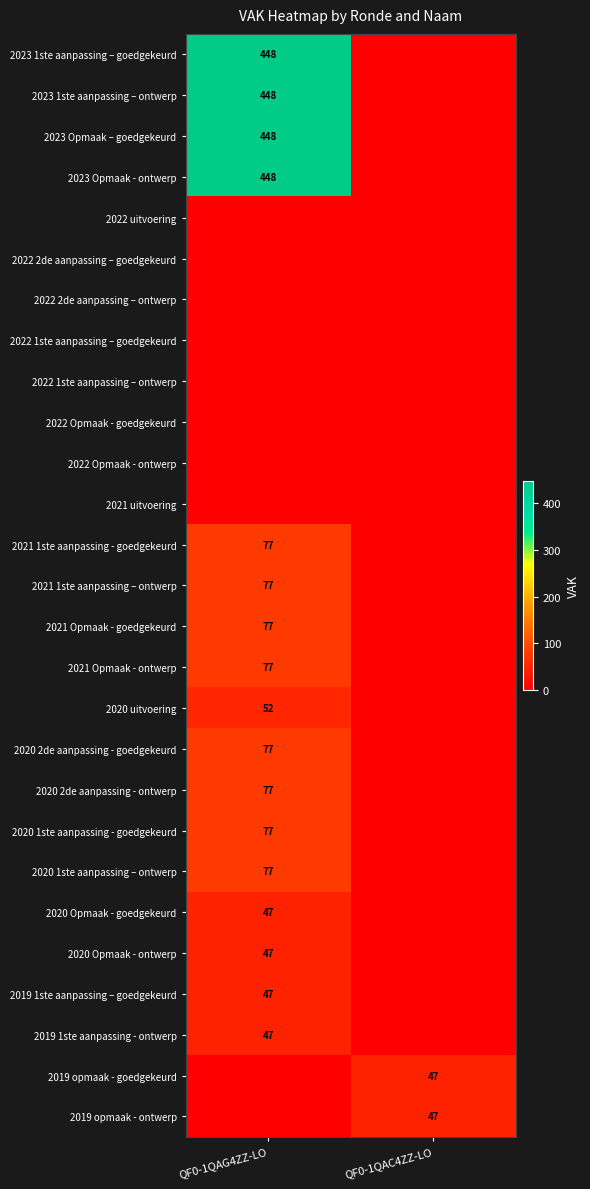

What is the difference between the highest and lowest values at QF0-1QAG4ZZ-LO?

448